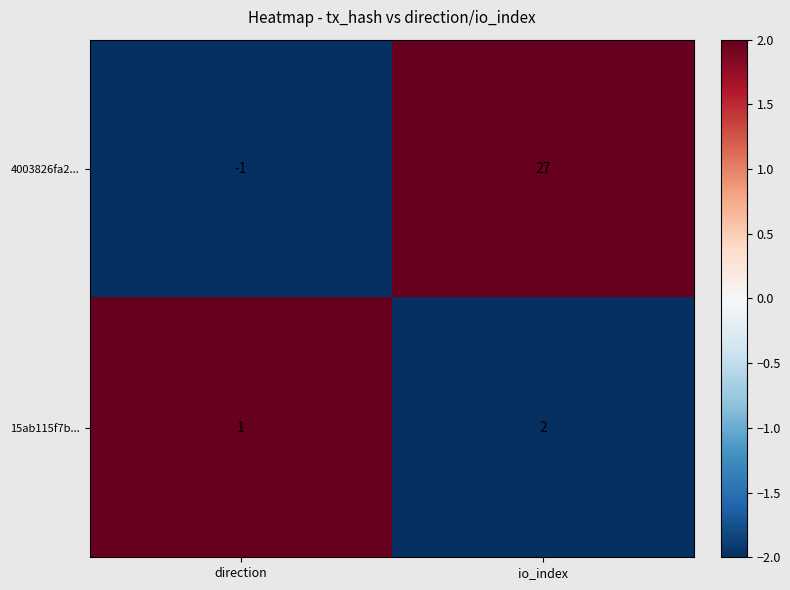

The value of 4003826fa2... at direction is -1. True or false?

True